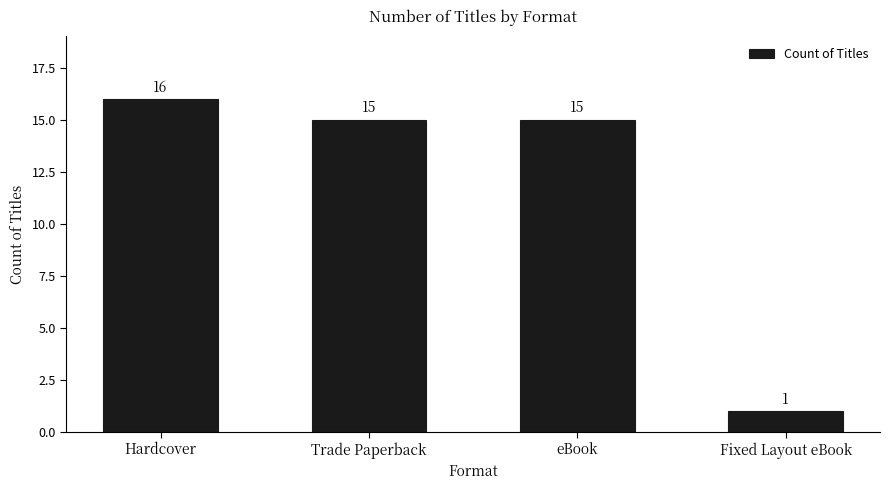

Are the bars horizontal?

No